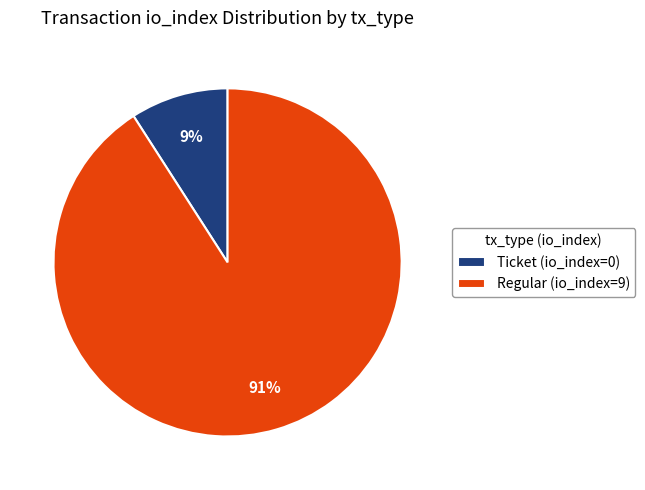

Combined, do Ticket (io_index=0) and Regular (io_index=9) account for over 50%?

Yes